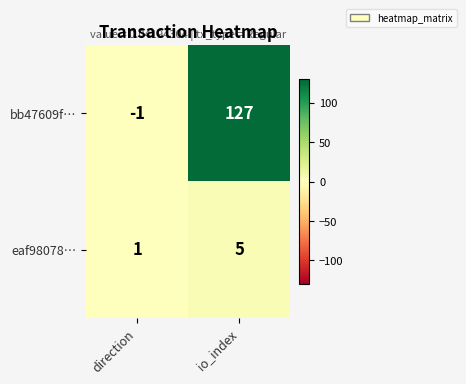

Which series has the largest total across all categories?

bb47609f…